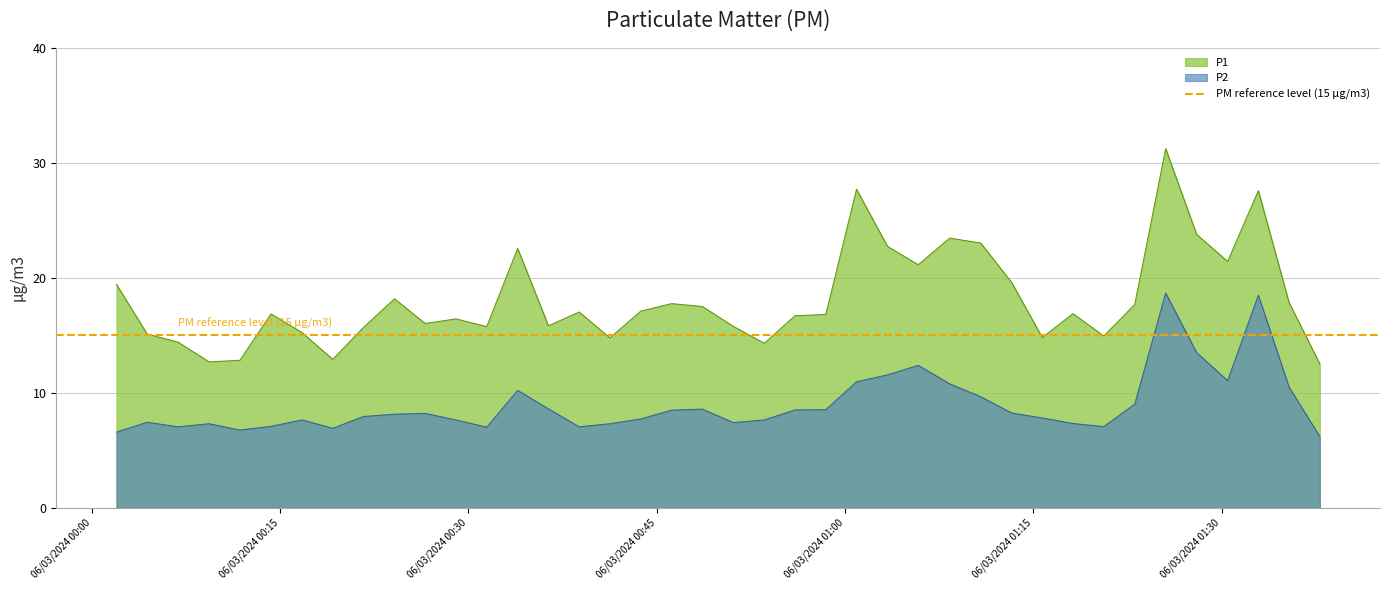

At which category does the chart reach its peak across all series?

2024-03-06T01:25:33